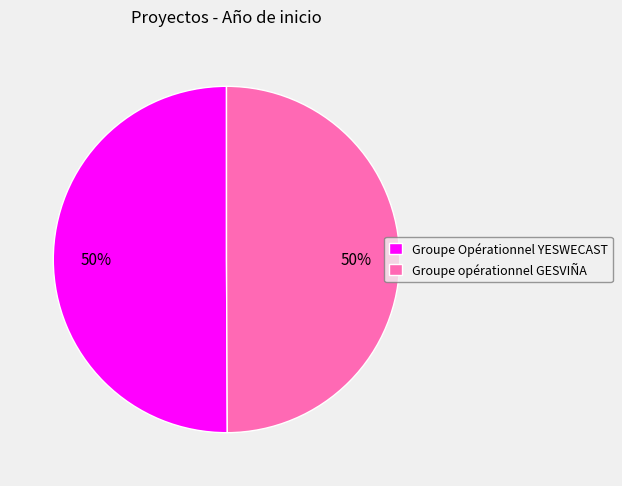

To the nearest percent, what portion does Groupe opérationnel GESVIÑA represent?

50%